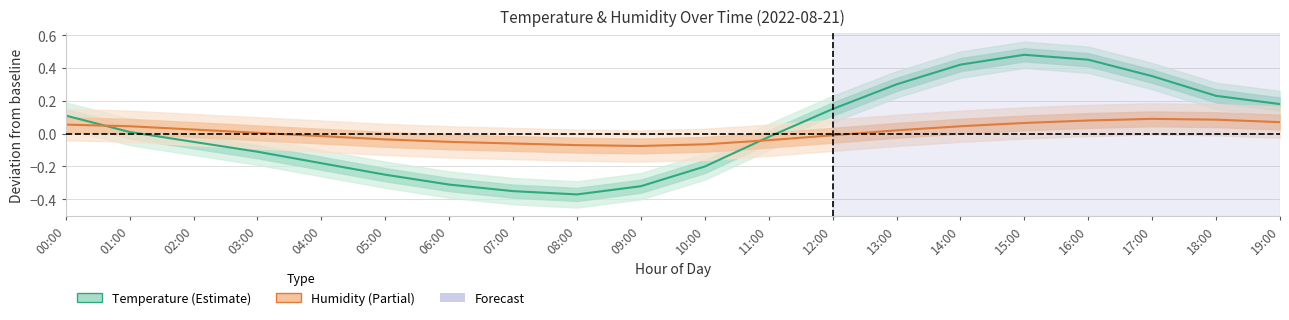

At 00:00, list the series in order from smallest to largest.

Humidity, Temperature